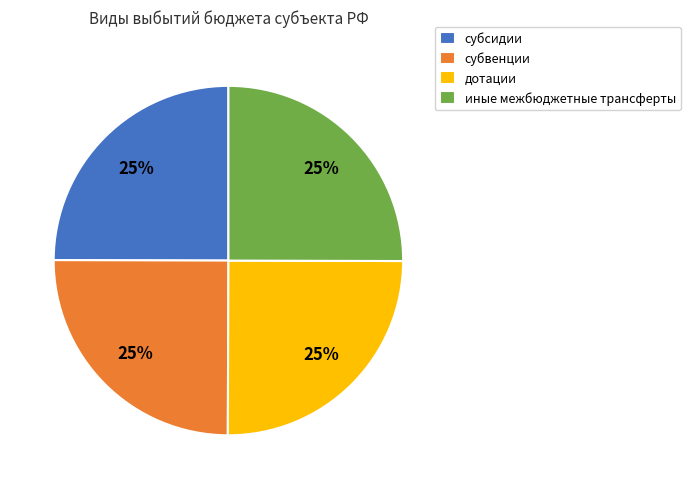

To the nearest percent, what is the combined percentage of иные межбюджетные трансферты and субвенции?

50%